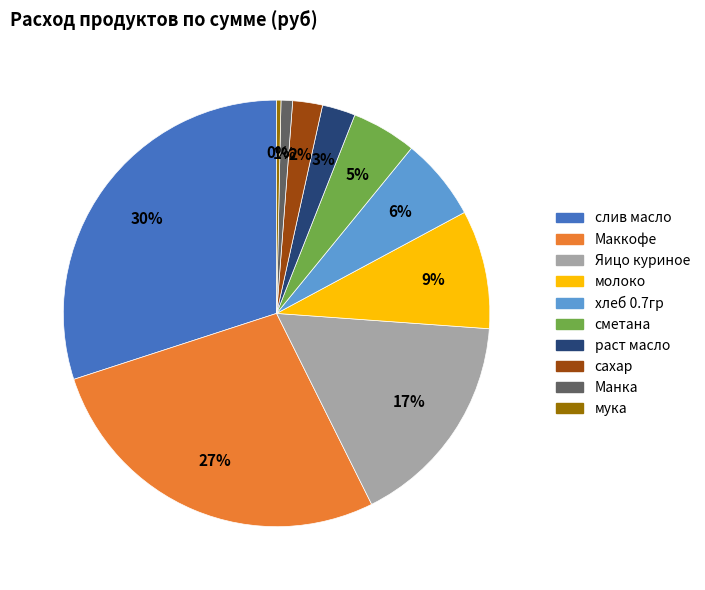

Does any single category account for the majority?

No